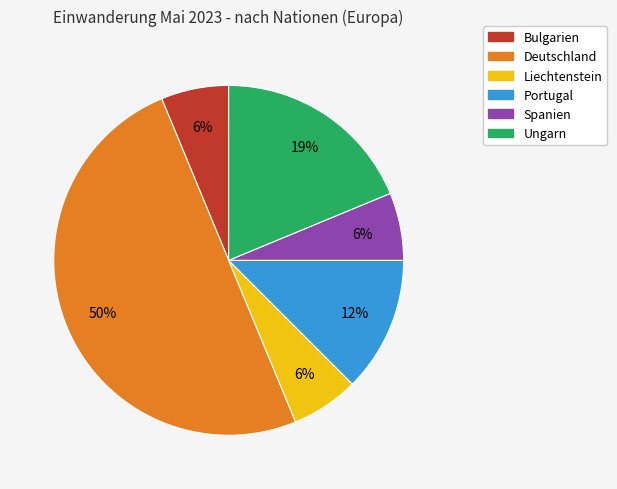

To the nearest percent, what is the difference between the largest and smallest slice percentages?

44%